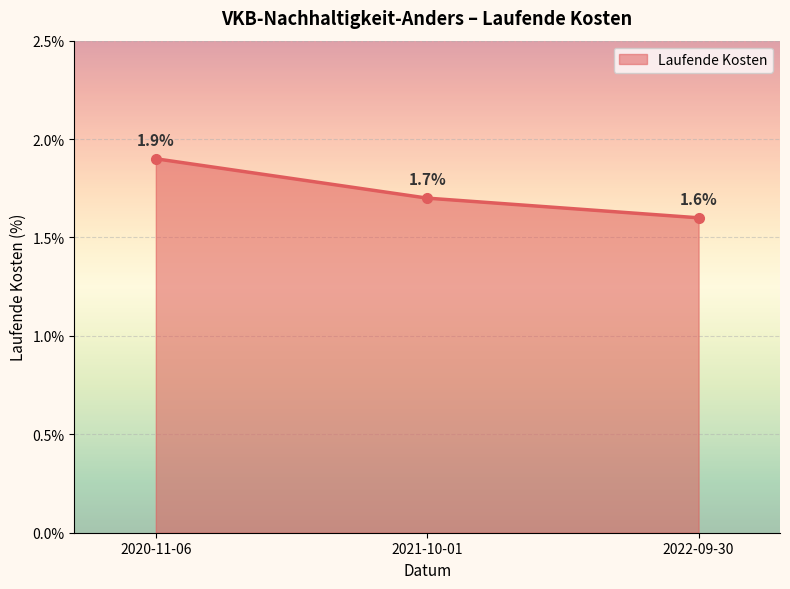

What is the average value?

1.7